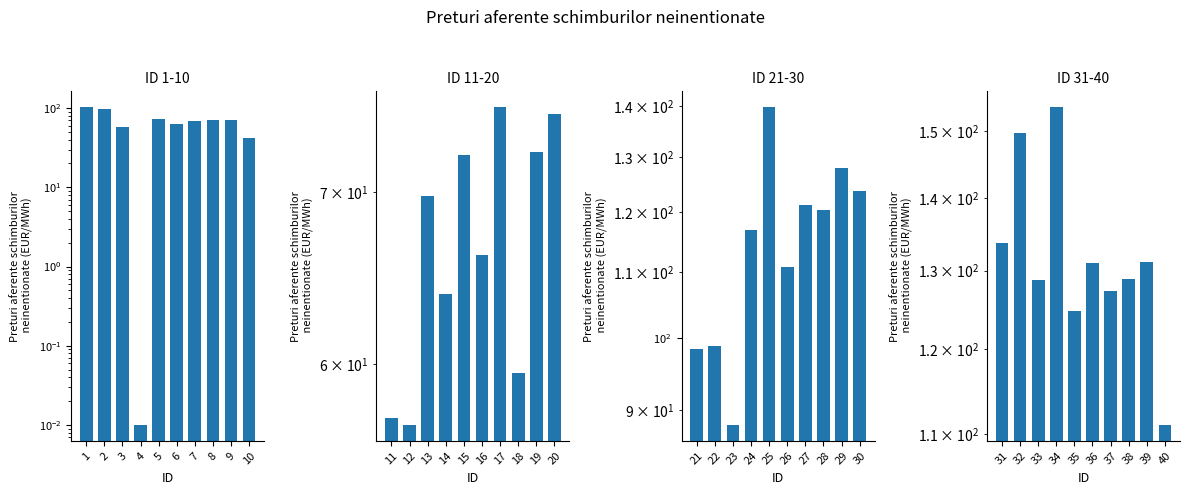

Read the ID 11-20 value at 14.

63.9